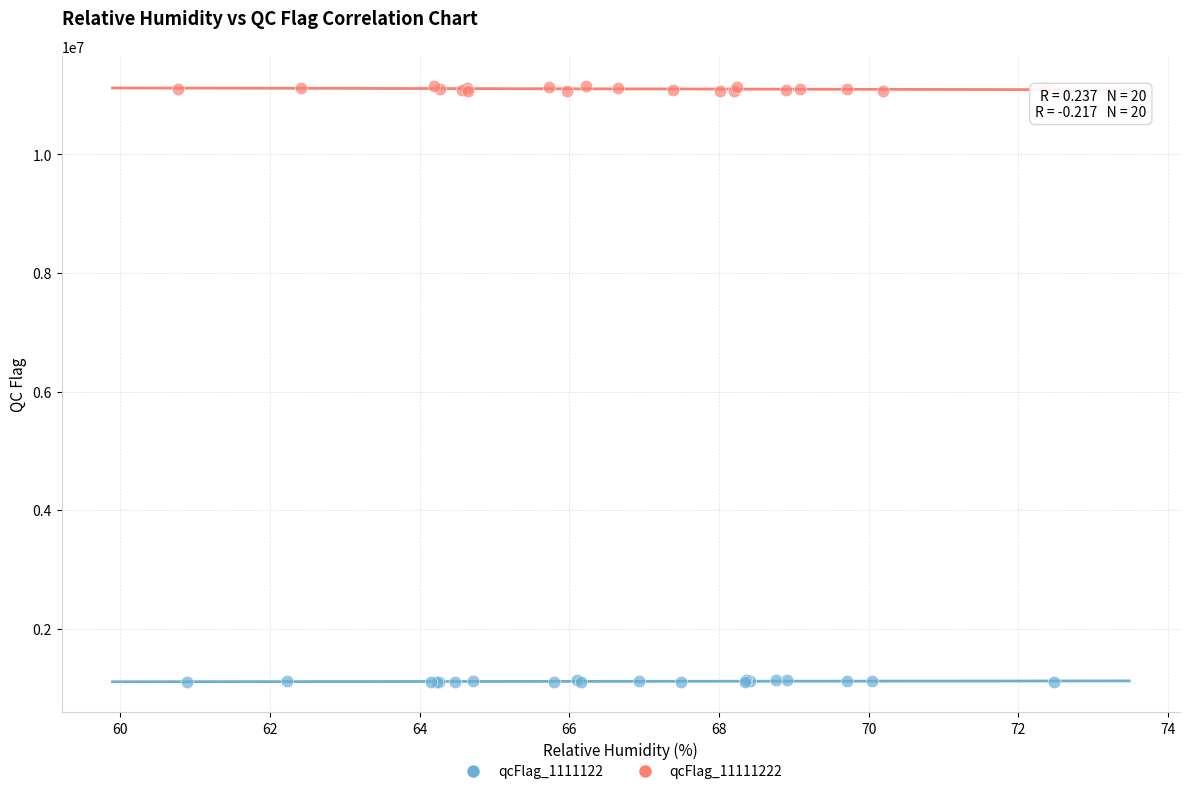

What are all the series names shown in the legend?

qcFlag_1111122, qcFlag_11111222